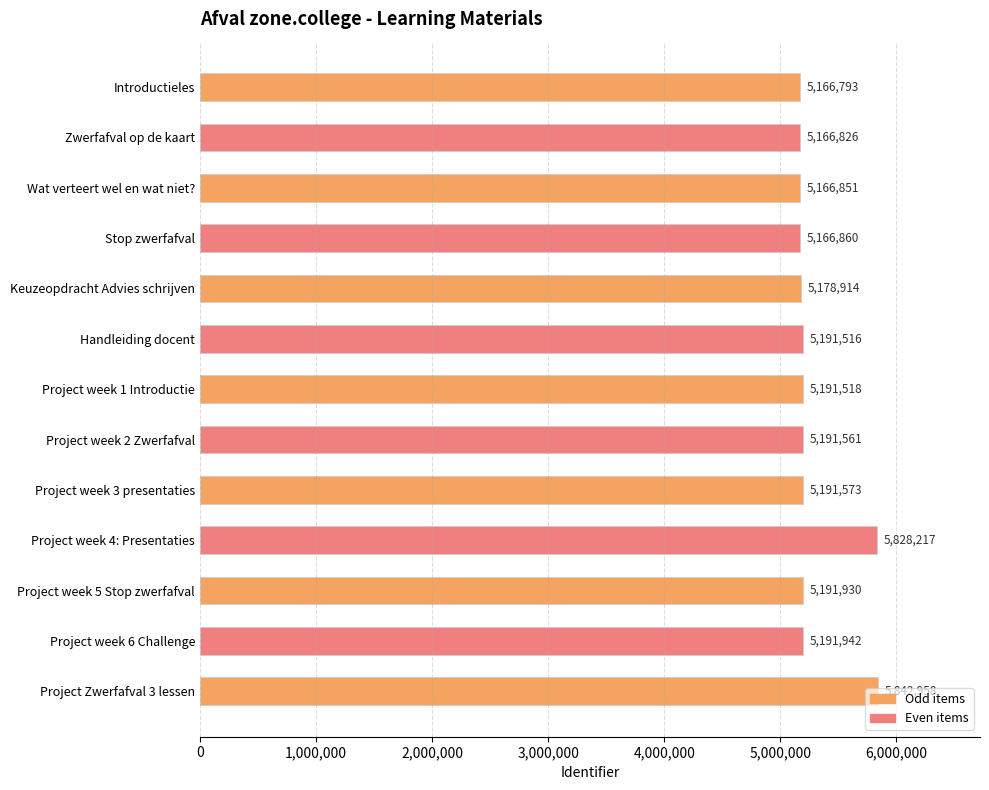

True or false: the data shows 9156538 at Project week 2 Zwerfafval.

False